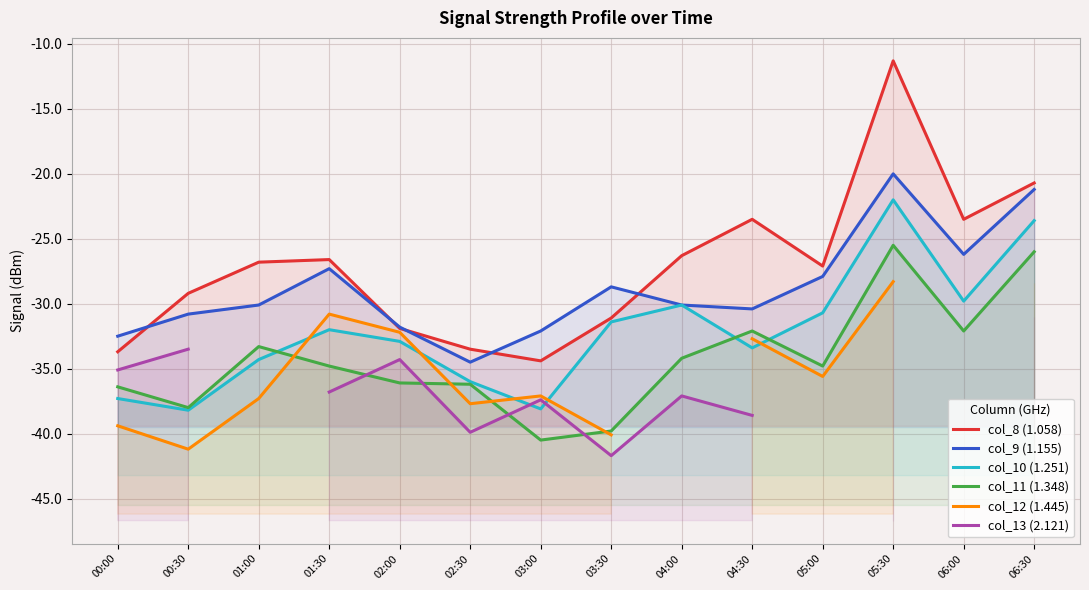

At 04:30, list the series in order from smallest to largest.

col_13 (2.121), col_10 (1.251), col_12 (1.445), col_11 (1.348), col_9 (1.155), col_8 (1.058)